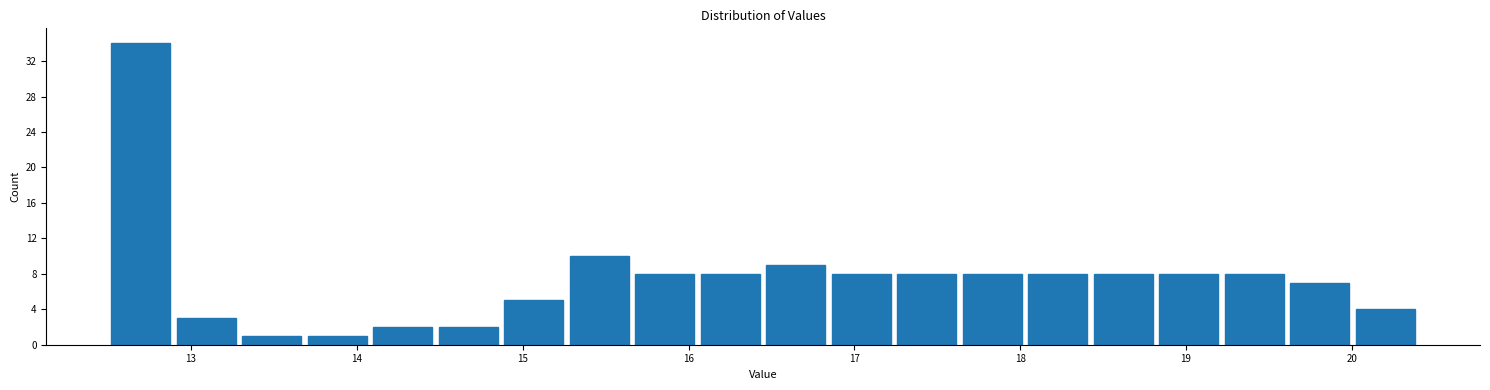

Read against the x-axis, roughly where is the centre of the tallest bar?

12.7